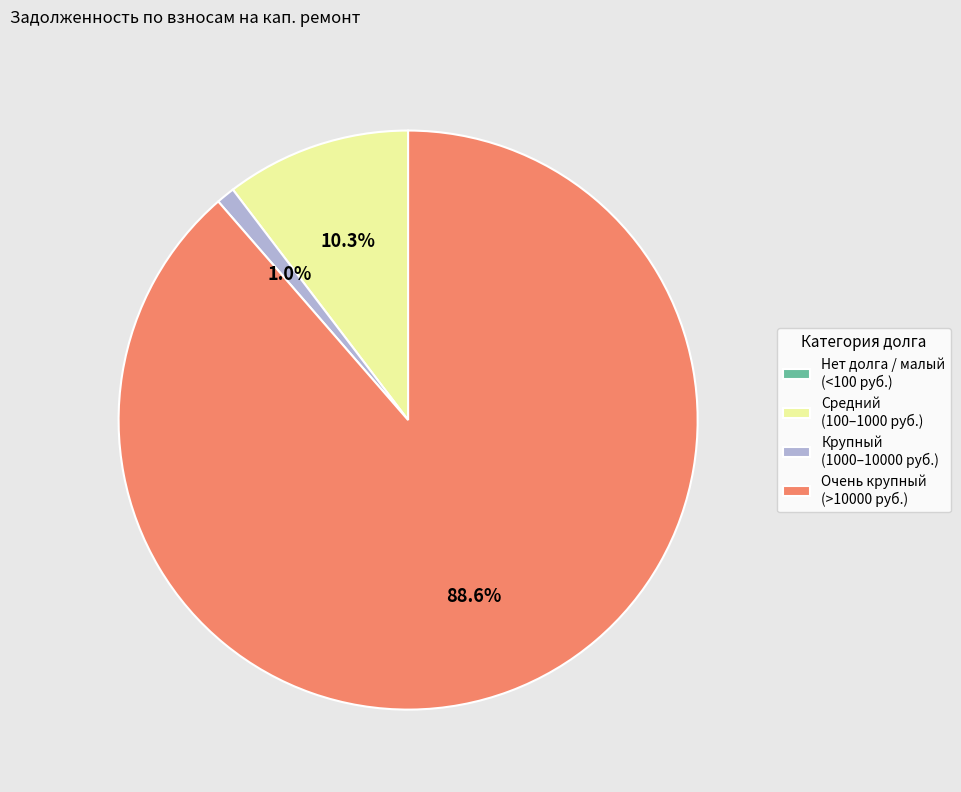

Which slice is the largest?

Очень крупный (>10000 руб.)